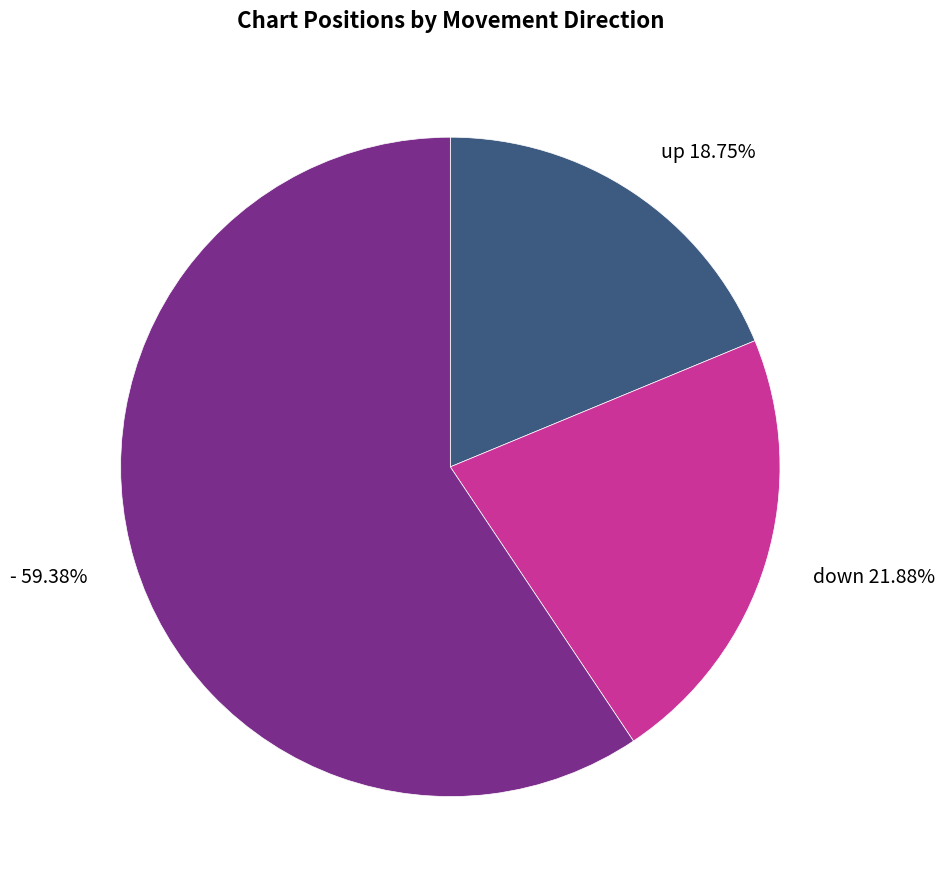

Do down 21.88% and - 59.38% together represent more than half of the pie?

Yes